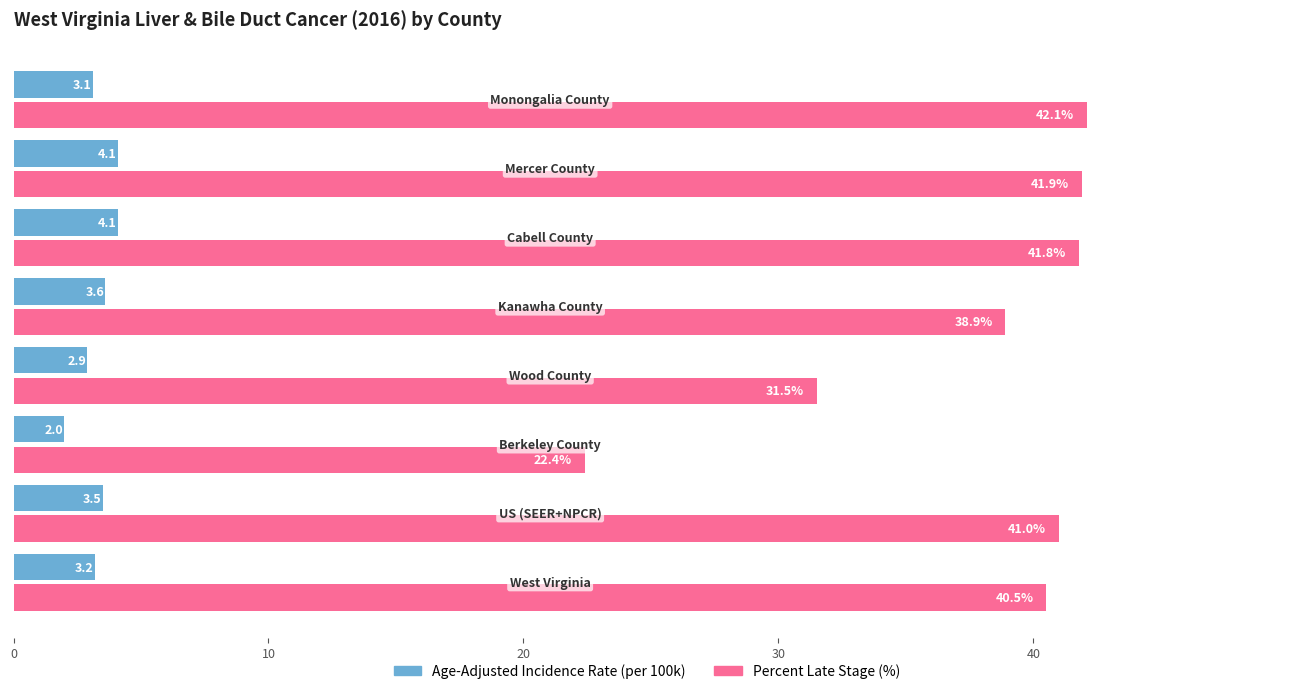

What is the greatest value displayed?

42.1